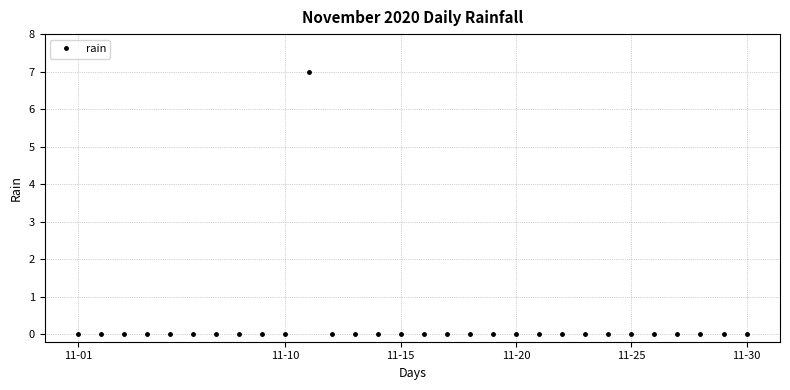

How many lines are shown in the chart?

1